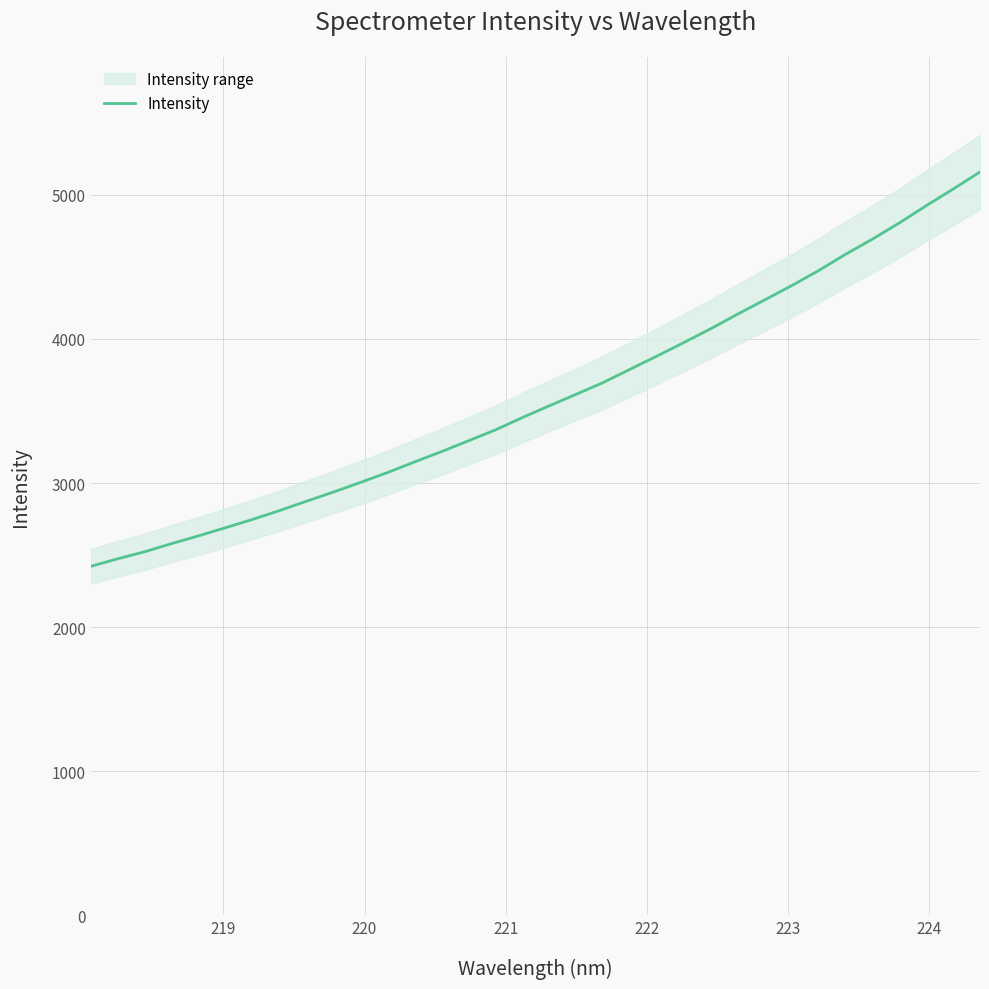

What is the lowest value of the Intensity series?

2421.3